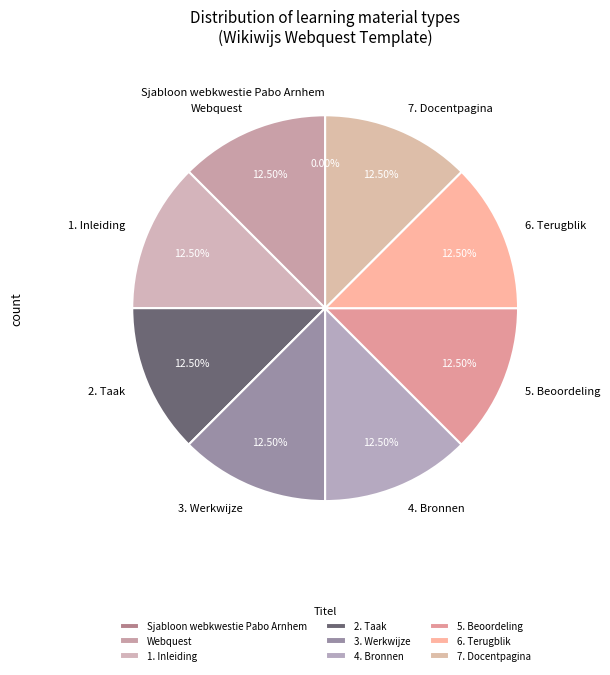

Is it true that 2. Taak is 3% of the pie?

False